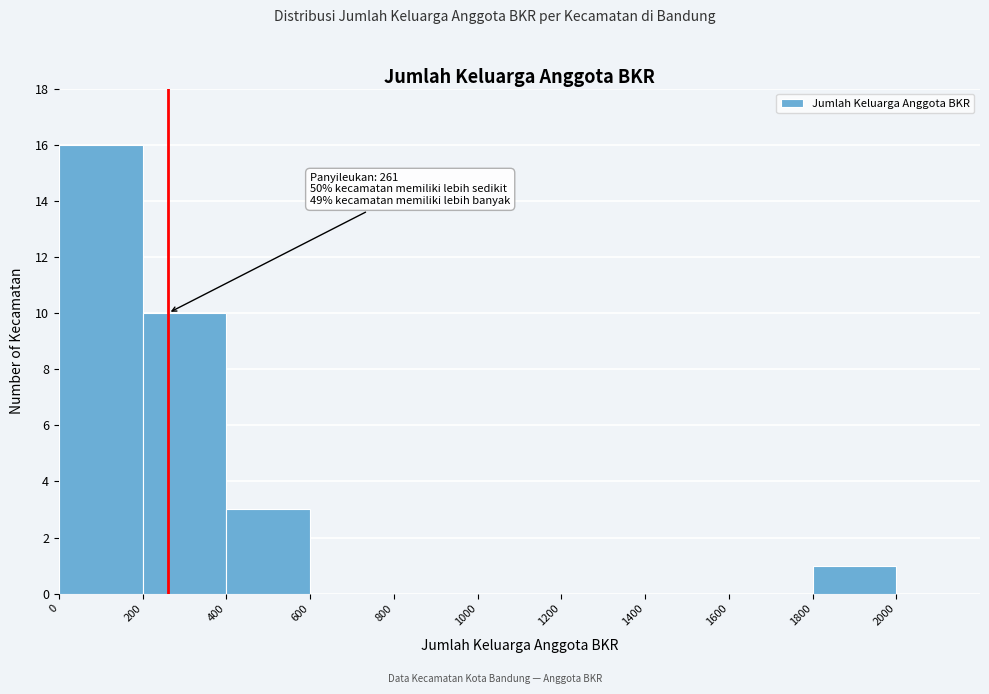

Over which range of the x-axis is the bar tallest?

0 to 200